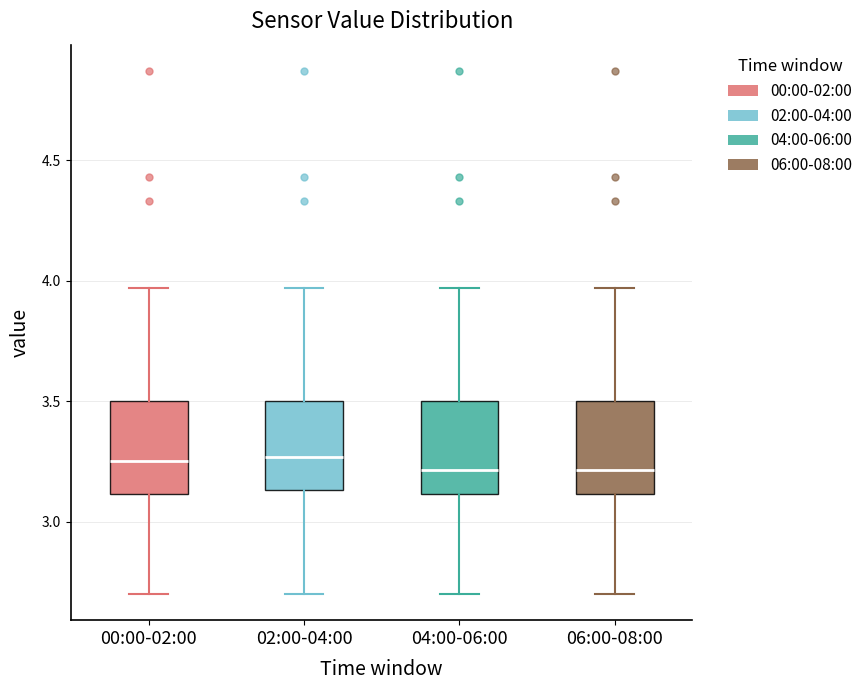

Reading left to right, transcribe this box plot: for each box, give where its median line is, the range the box spans, and where its two whiskers end, as read against the y-axis. The values are not printed on the chart, so give them approximately, as read against the axis.

00:00-02:00: median 3.25, box 3.10 to 3.50, whiskers 2.70 to 3.95
02:00-04:00: median 3.25, box 3.15 to 3.50, whiskers 2.70 to 3.95
04:00-06:00: median 3.20, box 3.10 to 3.50, whiskers 2.70 to 3.95
06:00-08:00: median 3.20, box 3.10 to 3.50, whiskers 2.70 to 3.95